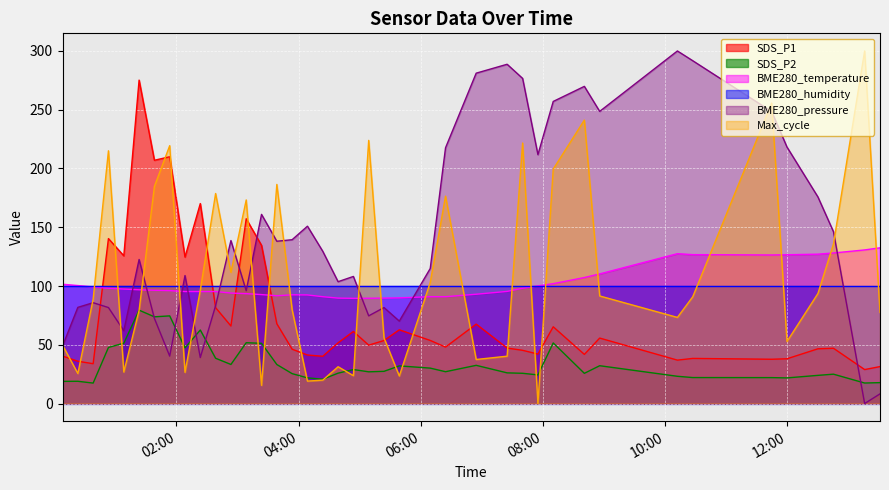

The value of SDS_P1 at 2021/10/27 00:08:01 is 40.4. True or false?

True